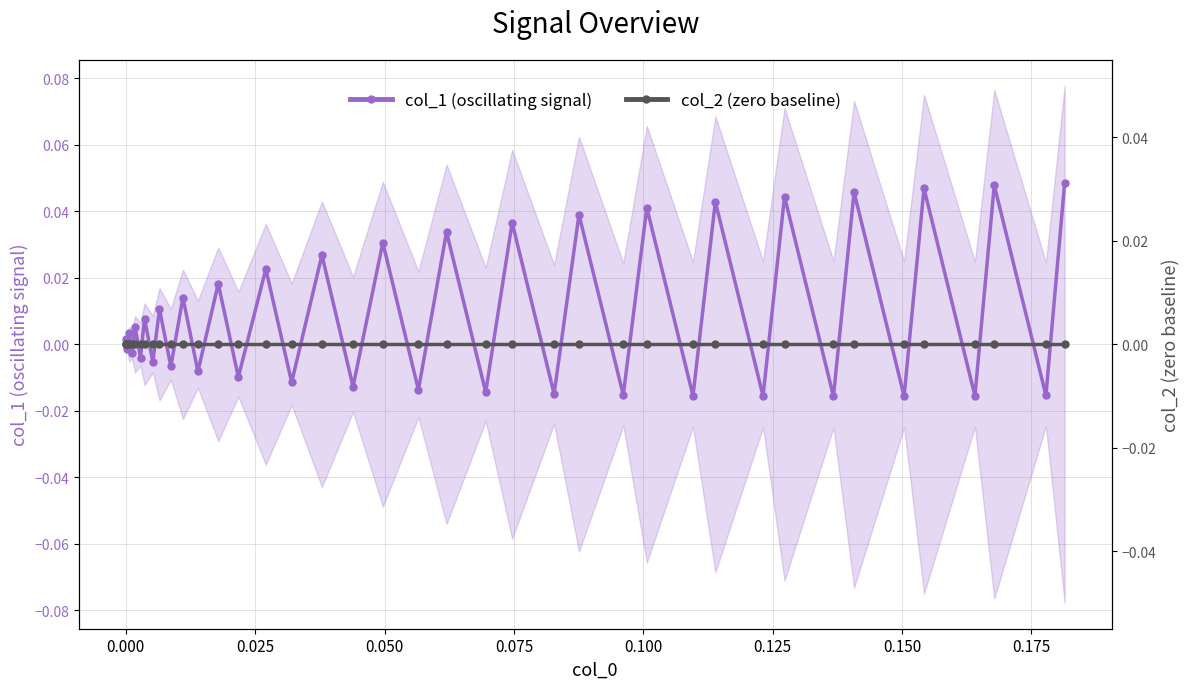

True or false: col_1 (oscillating signal) has more than 2 interior local peaks.

True